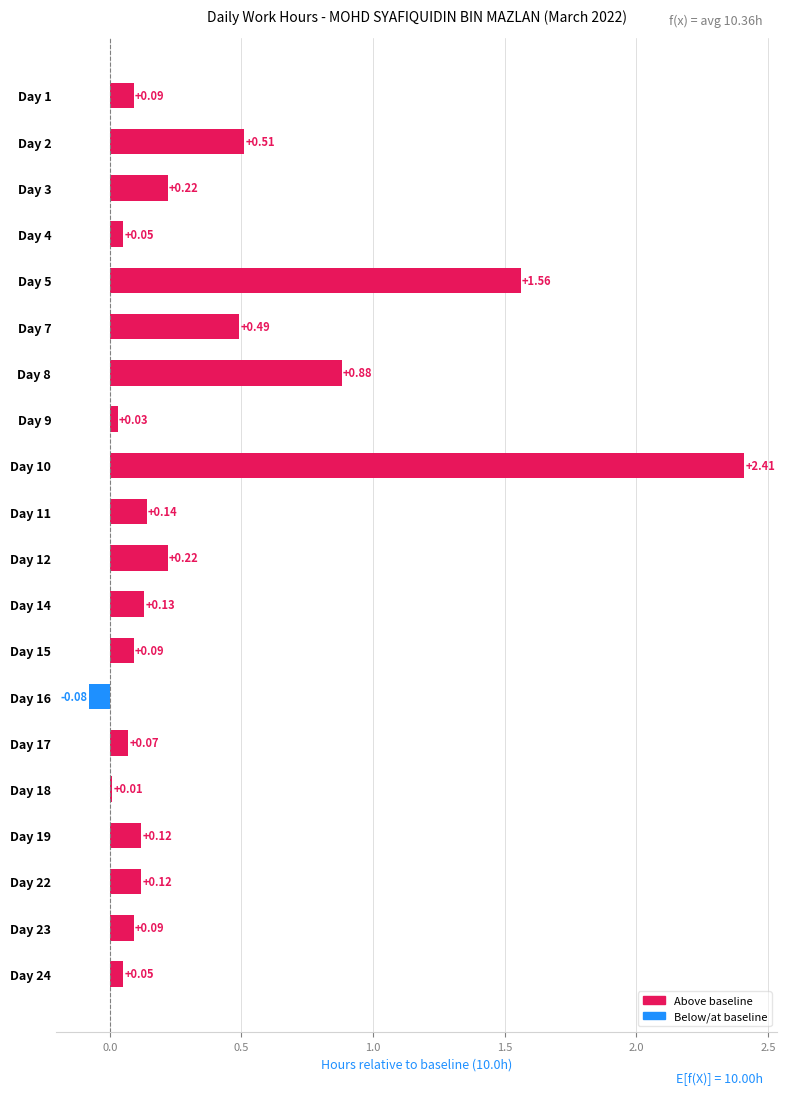

What is the difference between the maximum and second lowest values?

2.4